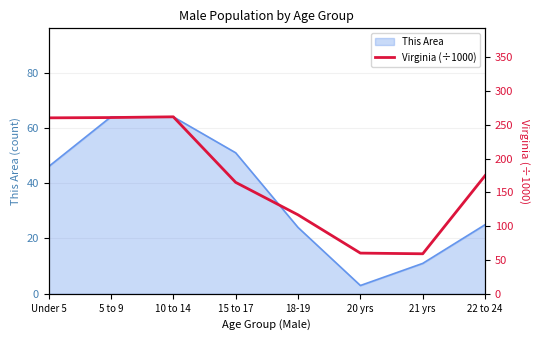

True or false: This Area has a value of 74 at Under 5.

False